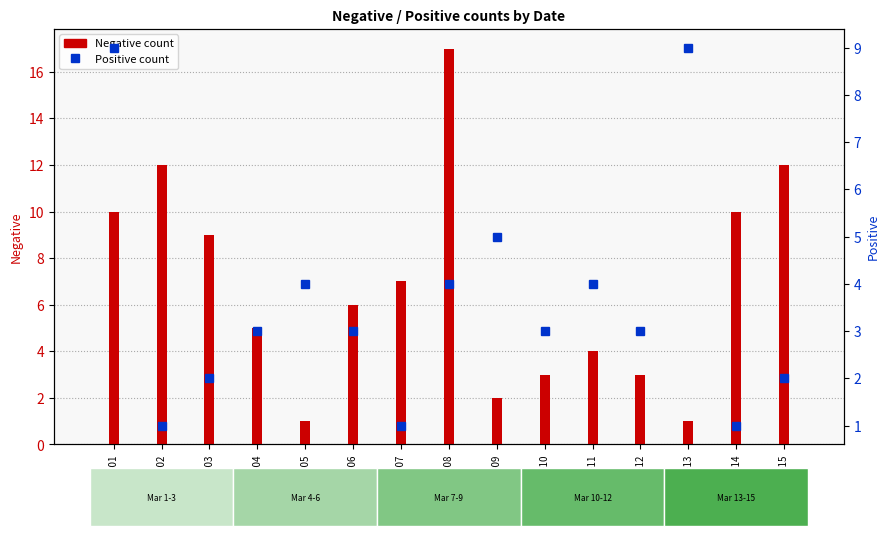

How many data points in Negative are above 6?

7